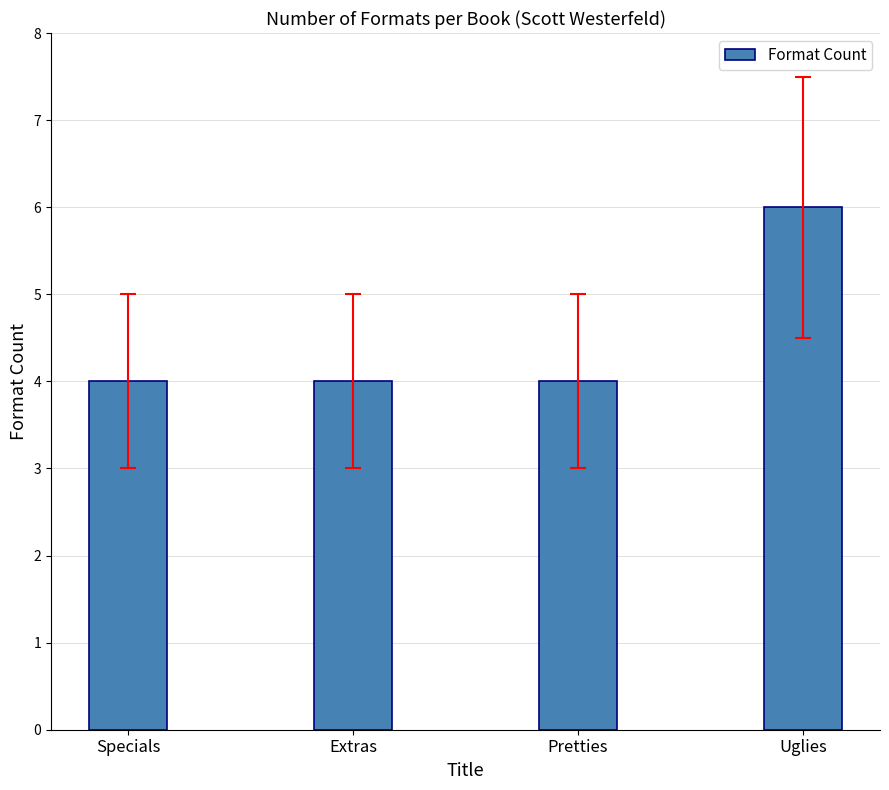

True or false: the data shows 6 at Extras.

False